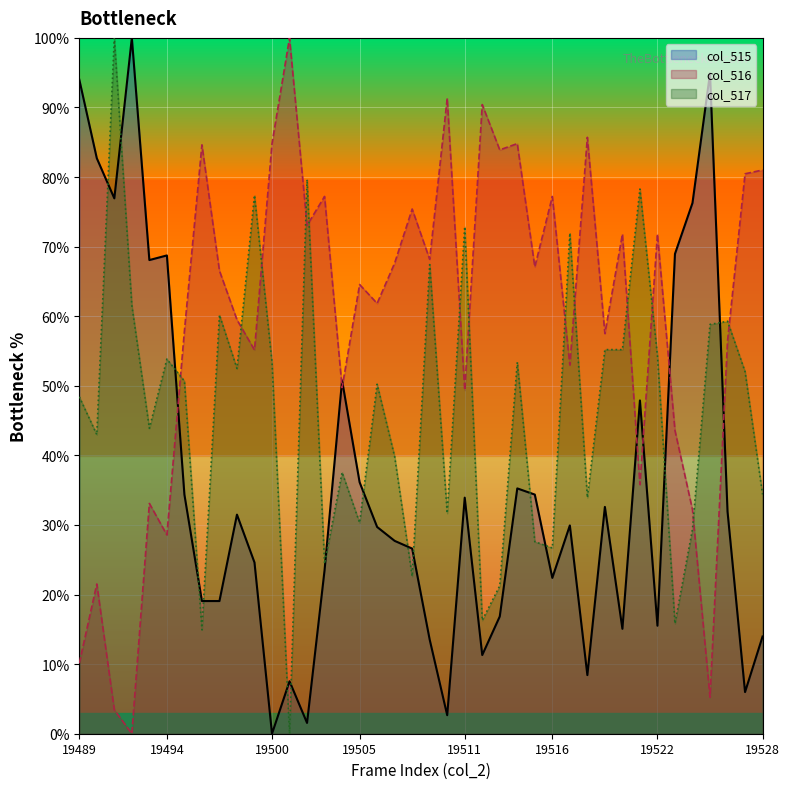

Reading left to right, list all the values displayed in this chart.

col_516: 10.1	21.5	3.4	0.0	33.1	28.6	57.9	84.6	66.5	59.5	55.2	84.8	100.0	73.1	77.2	49.7	64.6	61.8	67.6	75.4	68.2	91.3	49.4	90.4	83.9	84.8	67.1	77.2	53.0	85.7	57.5	71.8	35.8	71.8	43.6	32.2	5.2	56.4	80.5	81.0
col_517: 48.4	43.0	100.0	61.5	43.9	53.8	50.7	14.9	60.2	52.5	77.4	53.4	0.0	79.6	24.4	37.6	30.3	50.2	39.8	22.6	67.4	31.7	72.9	16.3	21.3	53.4	27.6	26.7	71.9	33.9	55.2	55.2	78.3	54.3	15.8	29.4	58.8	59.3	52.0	34.4
col_515: 94.0	82.7	76.9	100.0	68.1	68.7	34.4	19.1	19.1	31.5	24.6	0.0	7.5	1.6	23.5	50.8	36.1	29.7	27.7	26.6	13.5	2.7	33.9	11.3	16.9	35.3	34.4	22.4	29.9	8.4	32.6	15.1	47.9	15.5	69.0	76.3	94.9	31.9	6.0	14.0